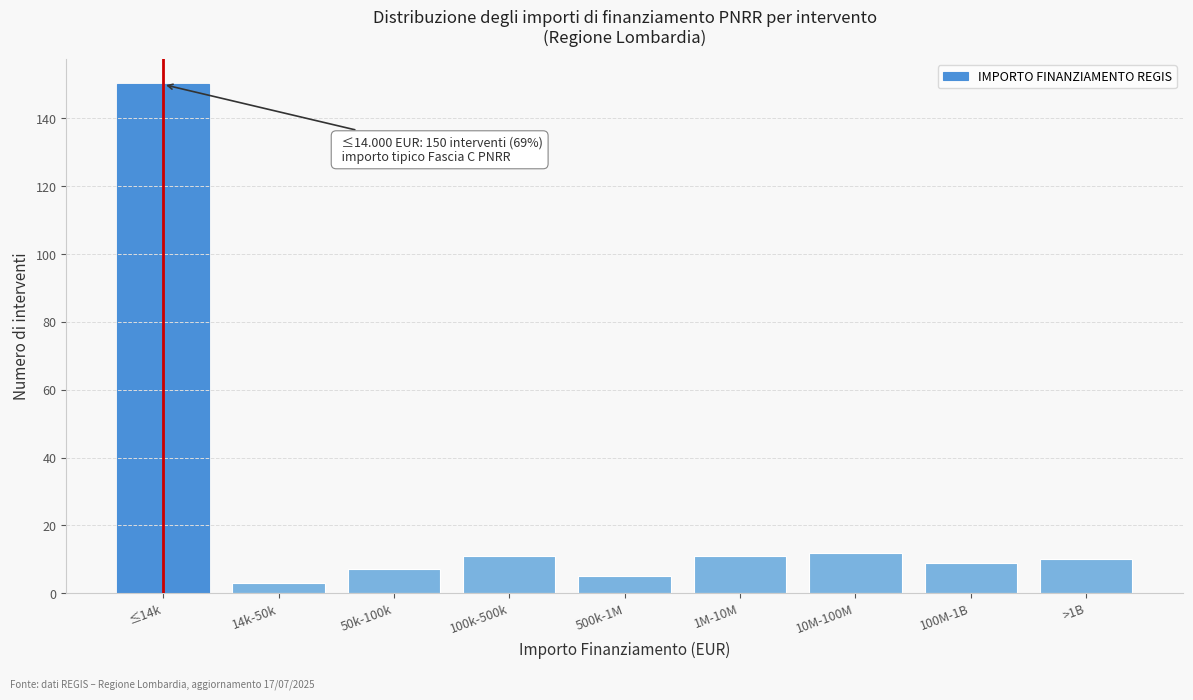

Reading left to right, extract all data points from this chart.

150	3	7	11	5	11	12	9	10